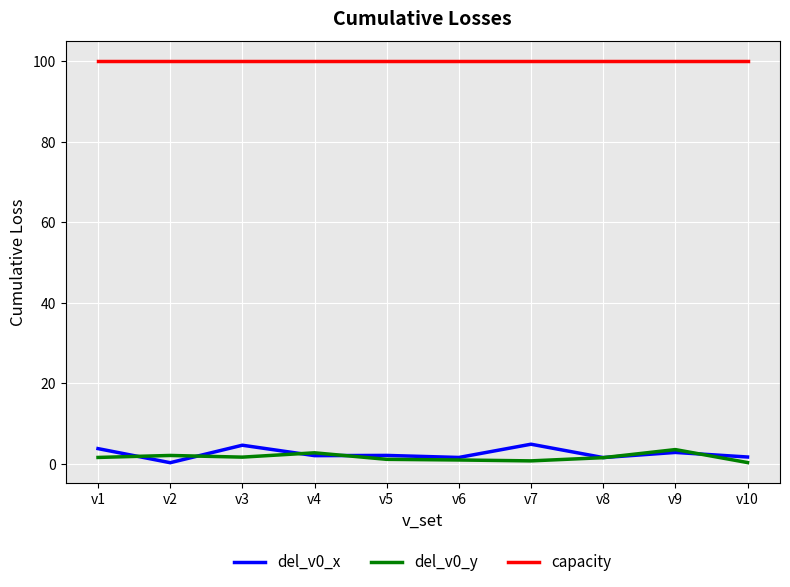

Which series has the largest total across all categories?

capacity